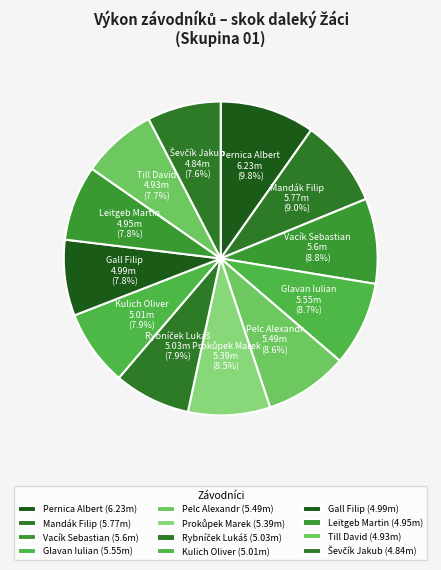

Does Vacík Sebastian account for over 50% of the chart?

No